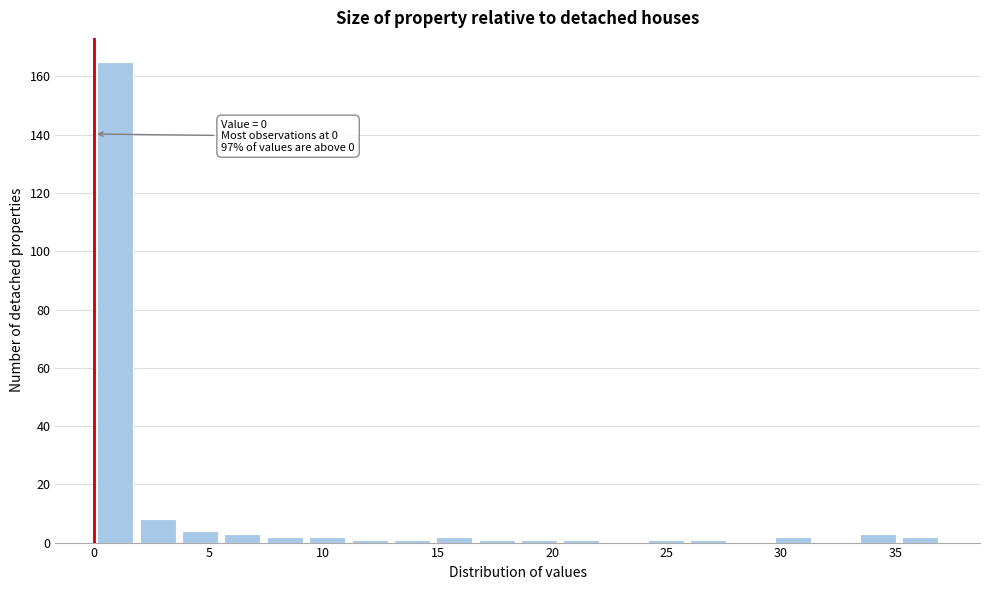

Read against the x-axis, roughly where is the centre of the tallest bar?

1.0